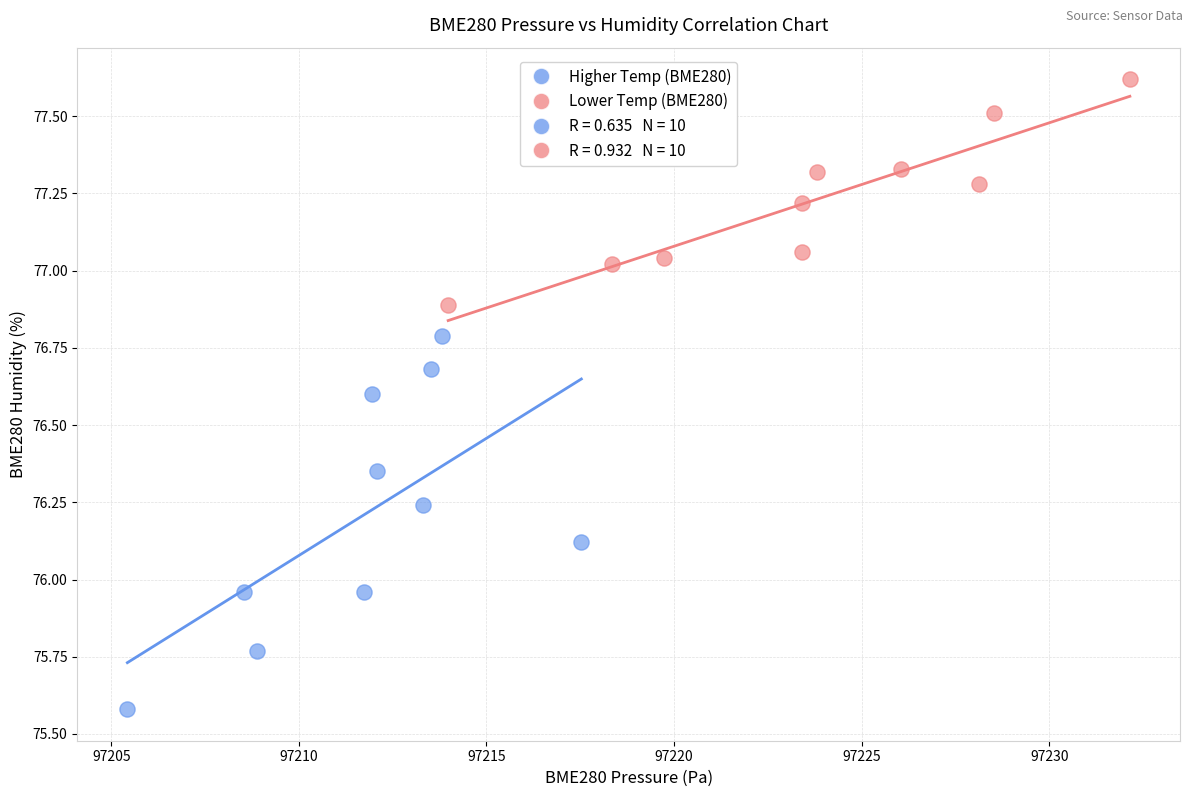

Which series reaches the minimum Y coordinate?

Higher Temp (BME280)